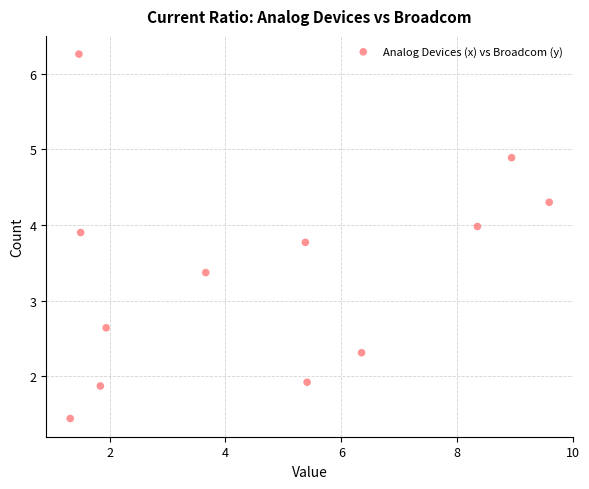

What is the average Y value?

3.4